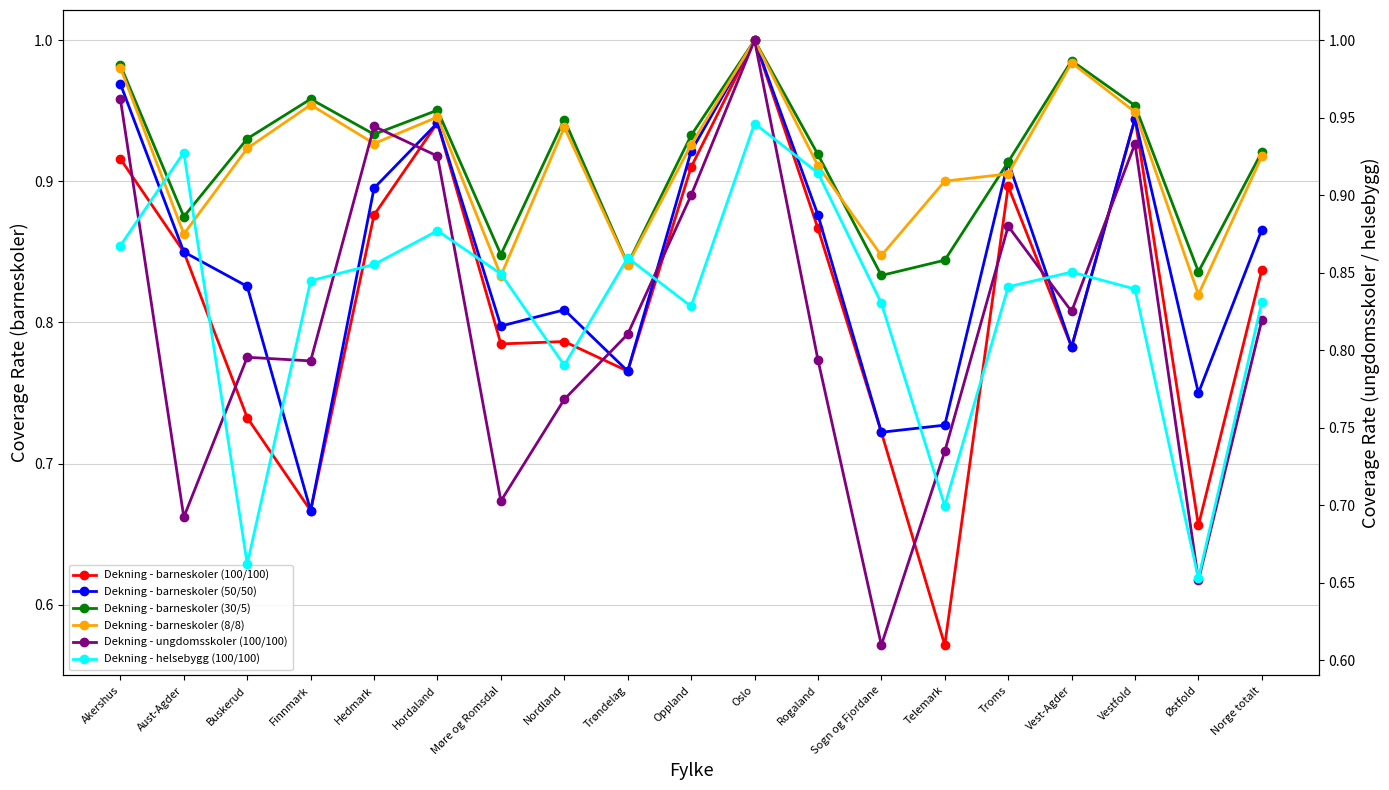

Is the value of Dekning - barneskoler (30/5) at Finnmark greater than the value of Dekning - helsebygg (100/100) at Nordland?

Yes